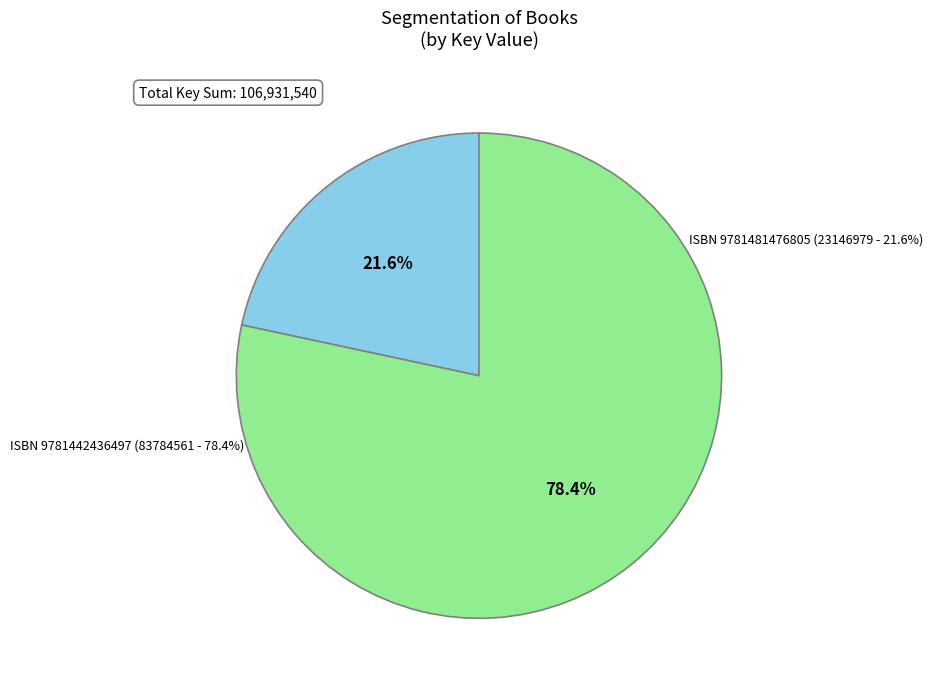

What is the change in value from 9781481476805 to 9781442436497?

+60637582